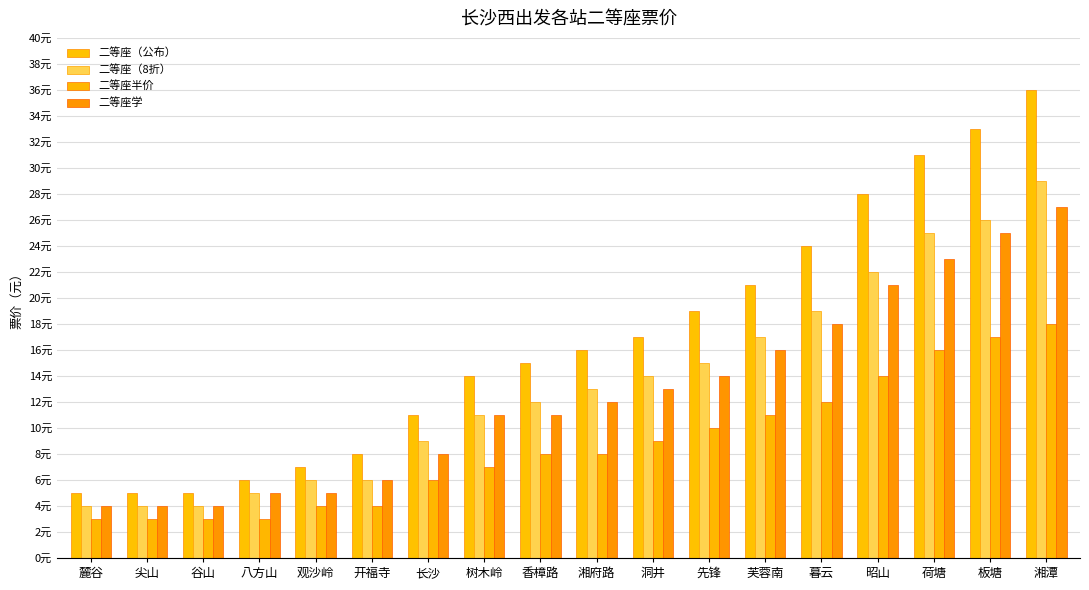

What is the highest value of the 二等座（公布） series?

36